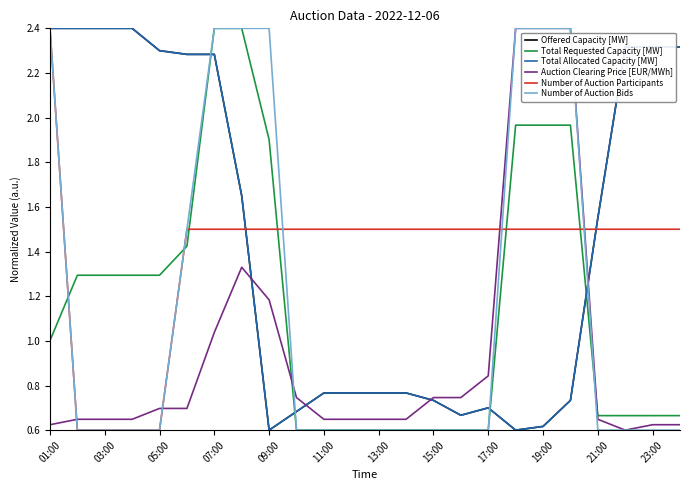

Does the chart have visible grid lines?

No